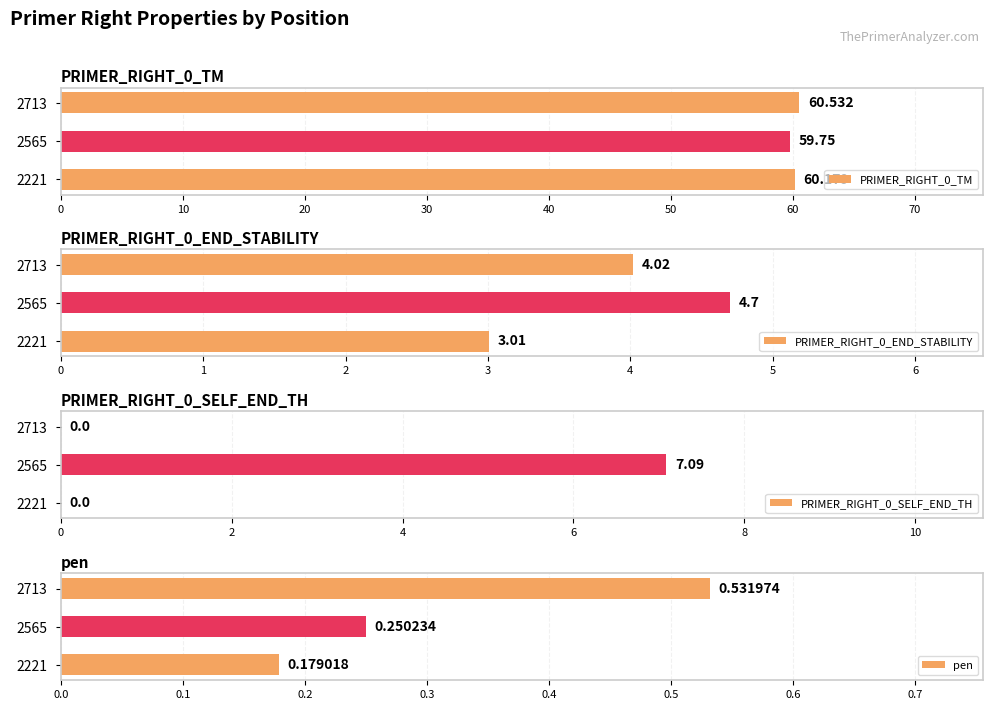

Which series has the largest range (max minus min)?

PRIMER_RIGHT_0_SELF_END_TH